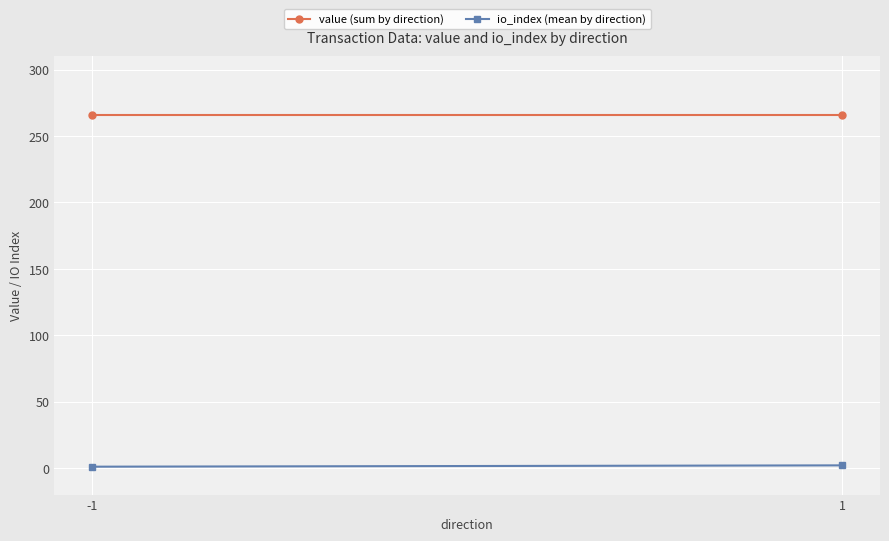

At -1, list the series in order from smallest to largest.

io_index (mean by direction), value (sum by direction)